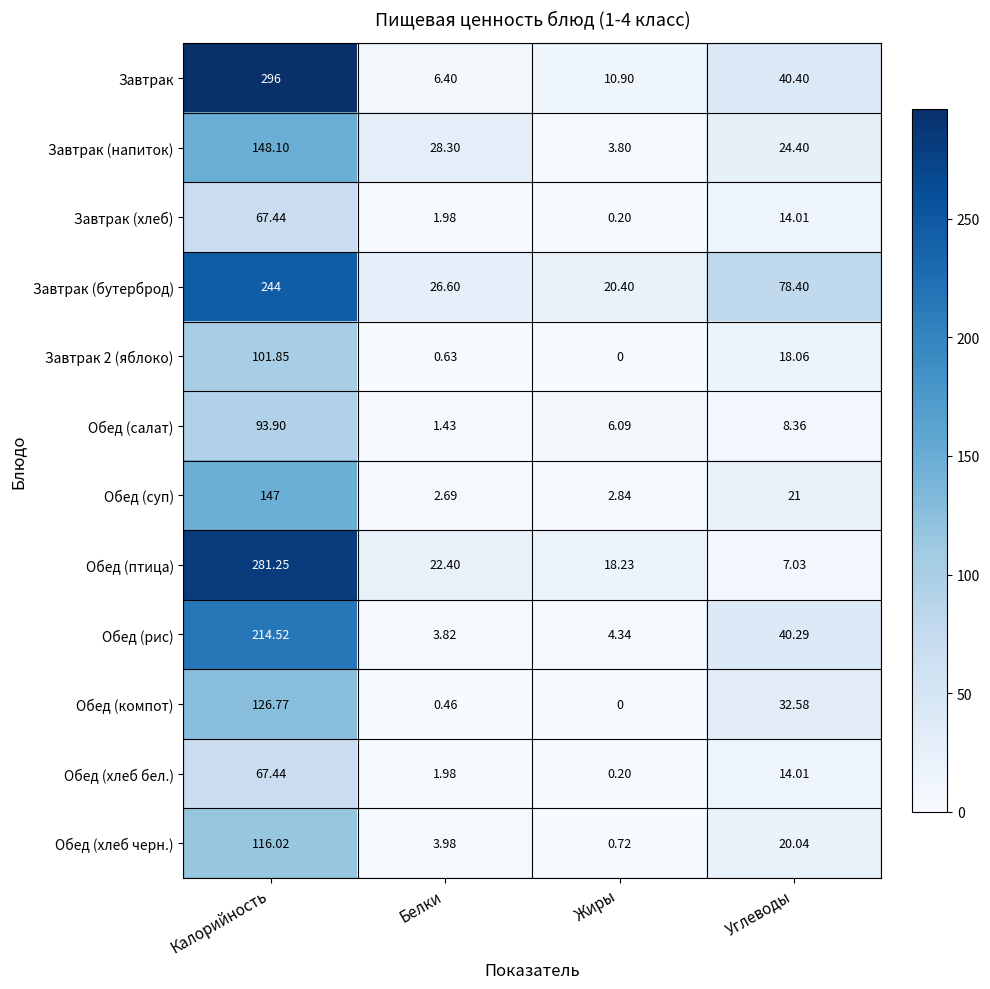

What is the difference between the highest and lowest values at Жиры?

20.4